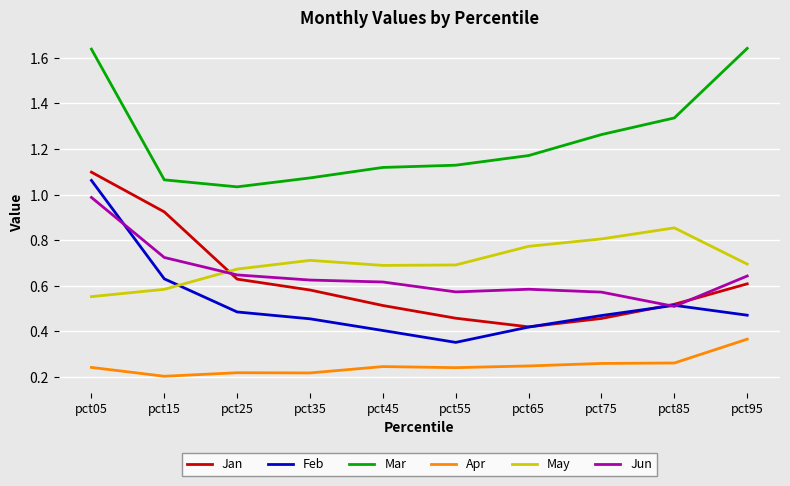

What are all the series names shown in the legend?

Jan, Feb, Mar, Apr, May, Jun